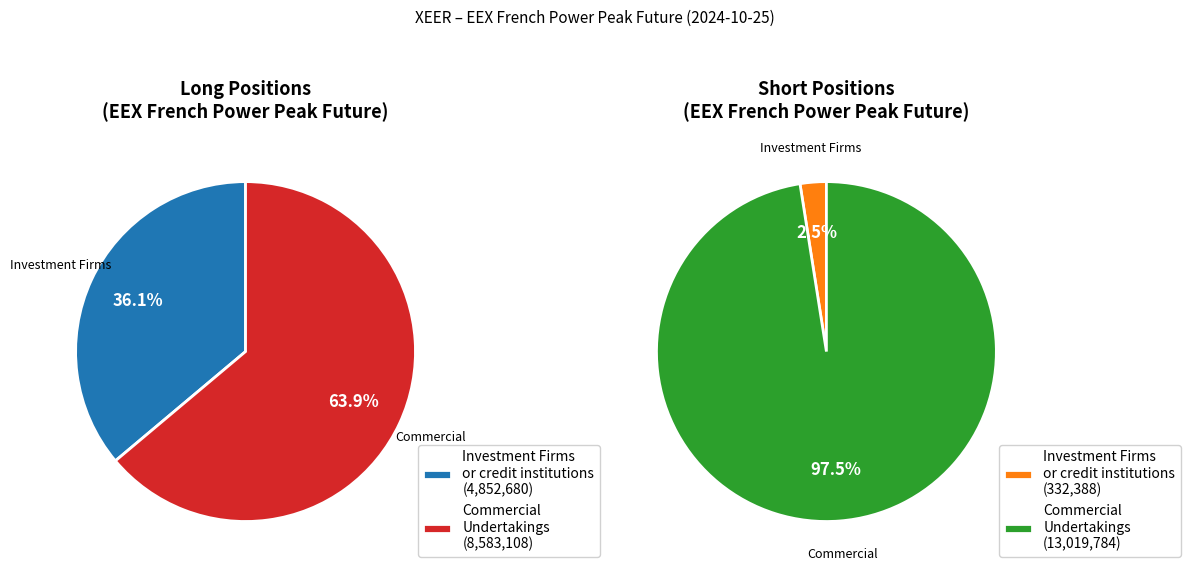

Count the number of slices in the pie.

4